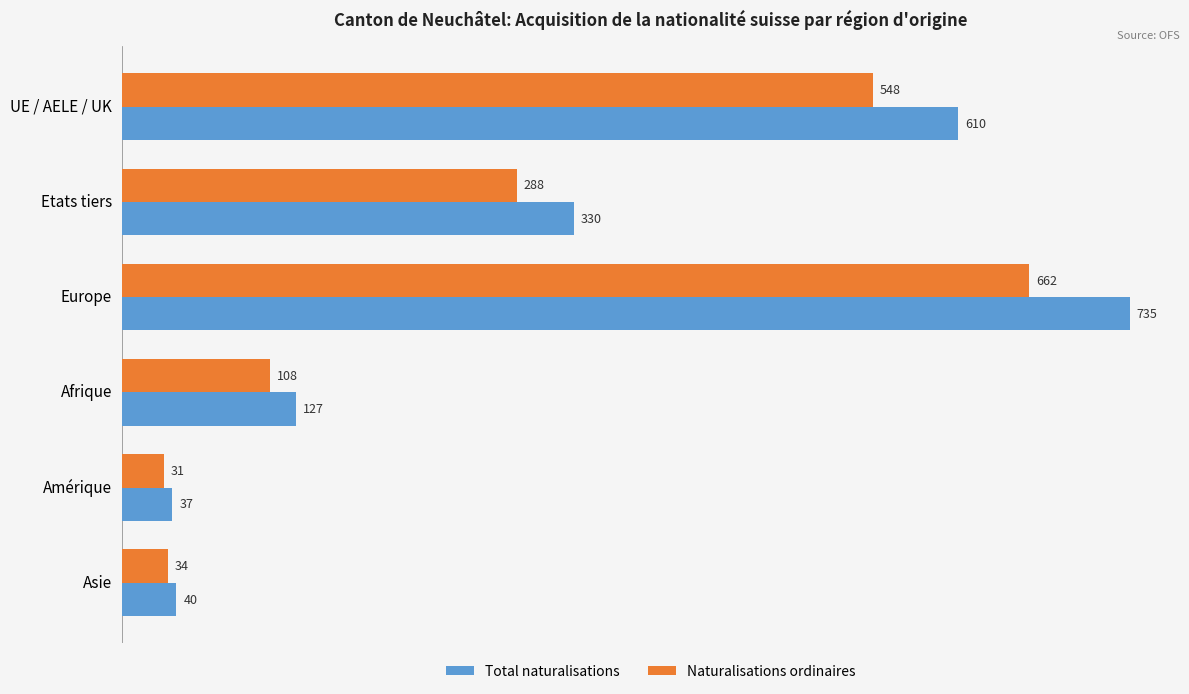

Which series has the largest range (max minus min)?

Total naturalisations